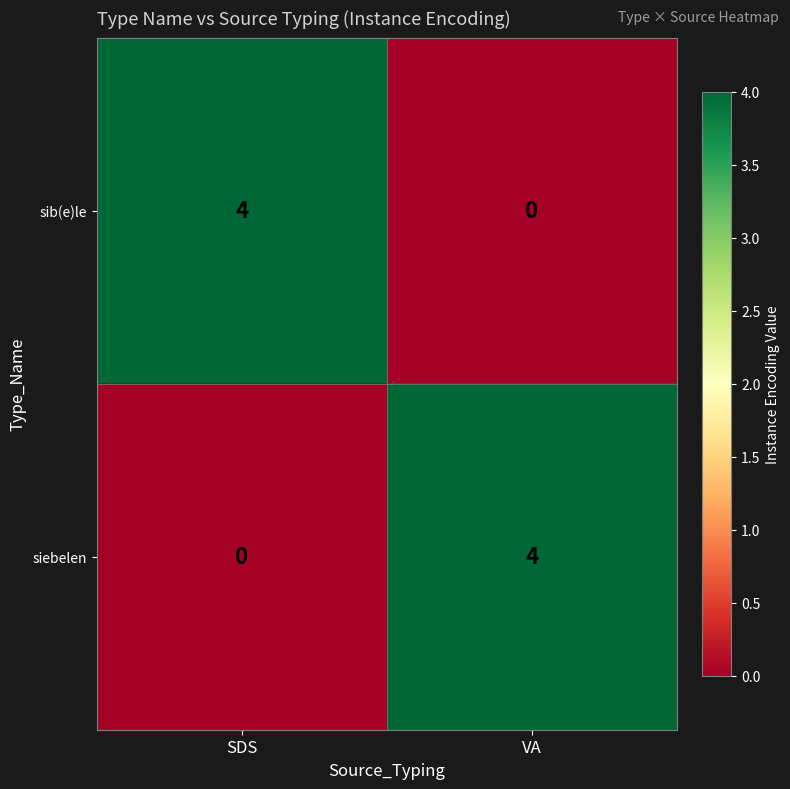

The siebelen series shows 4 at VA. True or false?

True